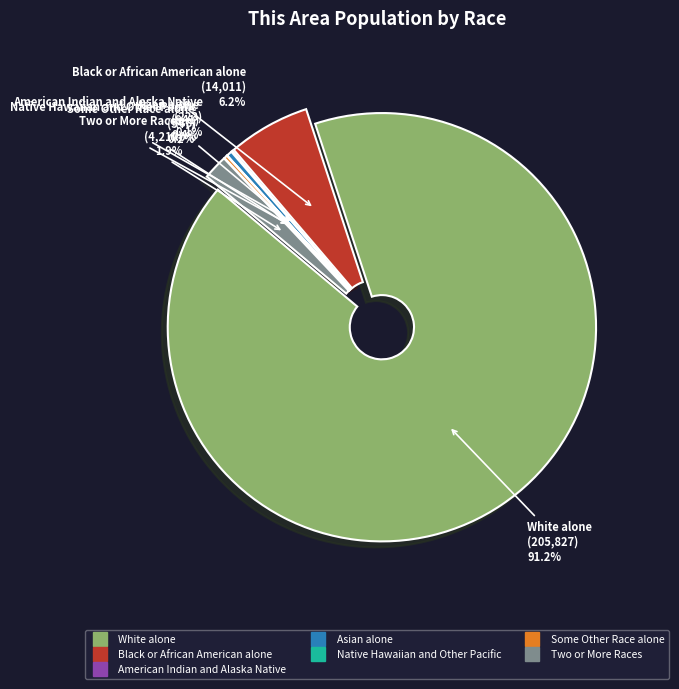

Which slice is the largest?

White alone